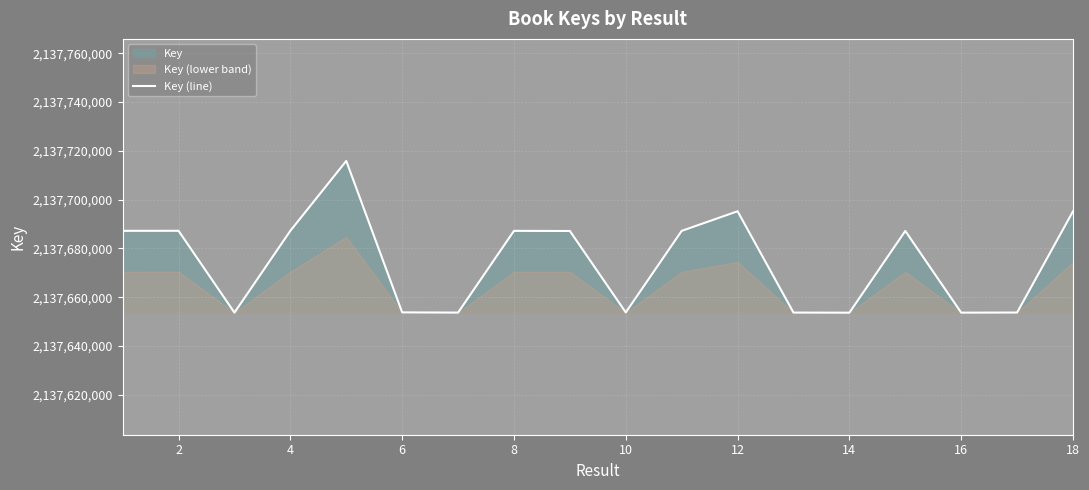

The value of Key (line) at 10 is 2137653800. True or false?

True